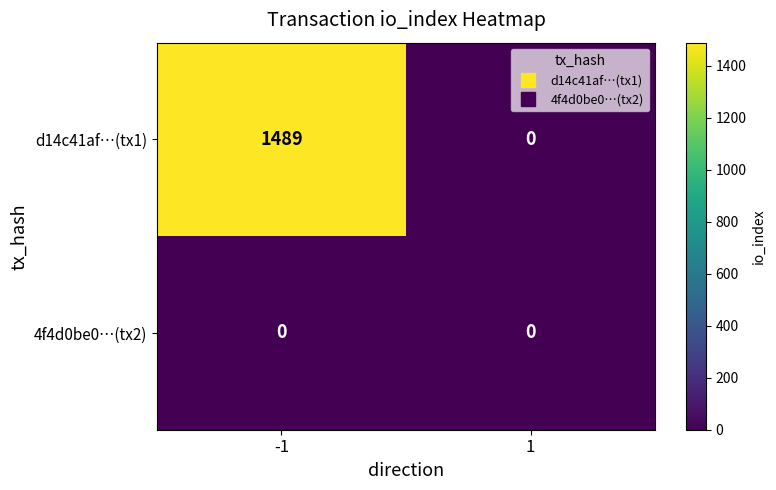

True or false: d14c41af…(tx1) has a value of 0 at 1.

True